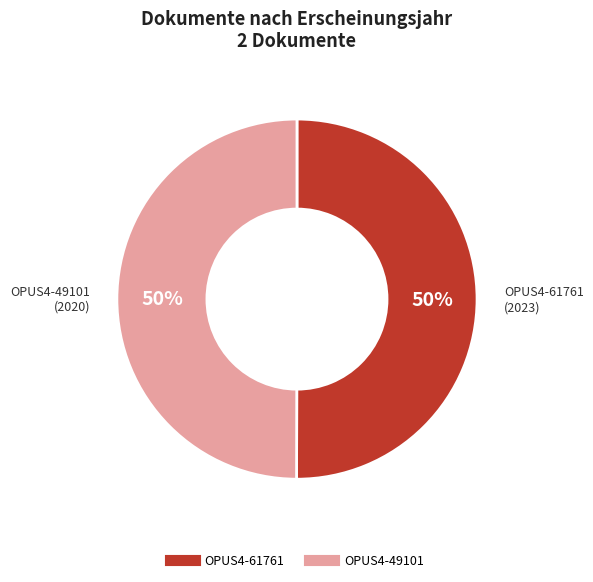

What is the ratio of the value at OPUS4-61761 to the value at OPUS4-49101?

1.0